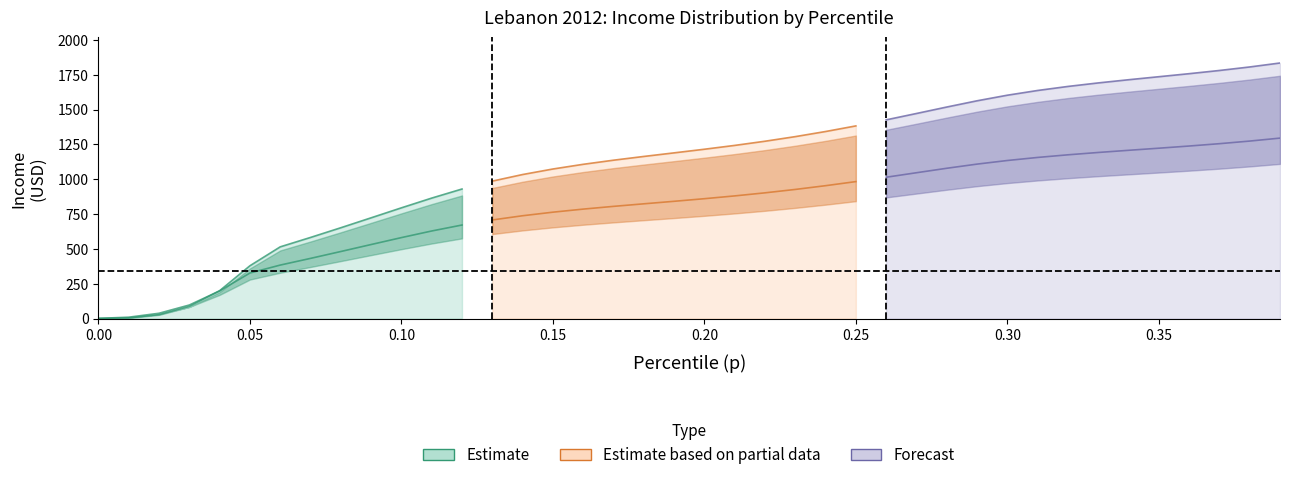

Is it true that thr equals 1665.7 at 32?

True